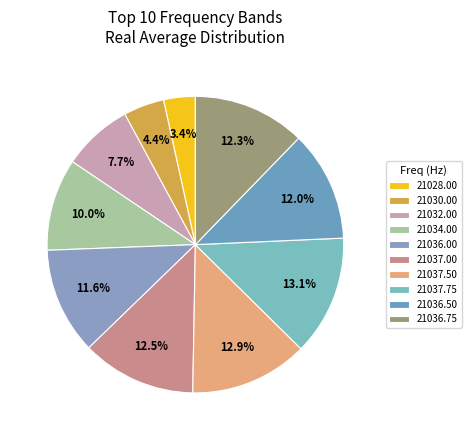

Count the number of slices in the pie.

10